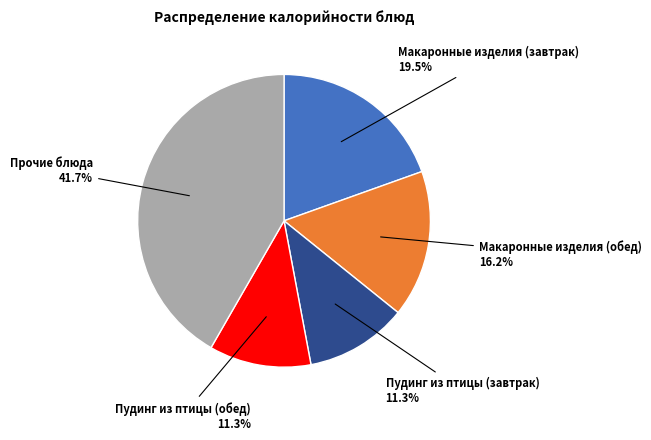

Is there any slice that represents more than half of the pie?

No